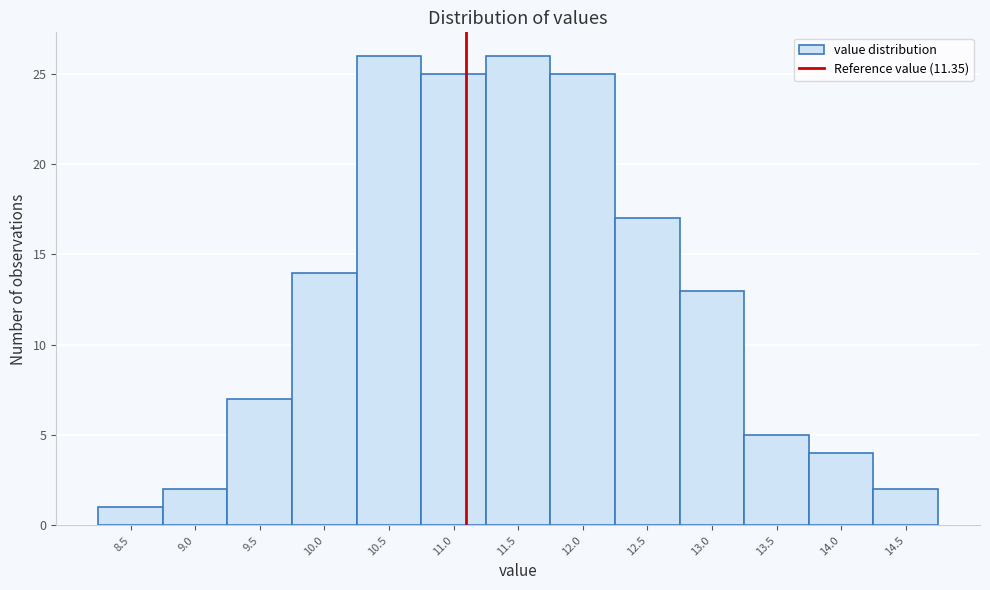

Reading left to right, list all the values displayed in this chart.

1	2	7	14	26	25	26	25	17	13	5	4	2